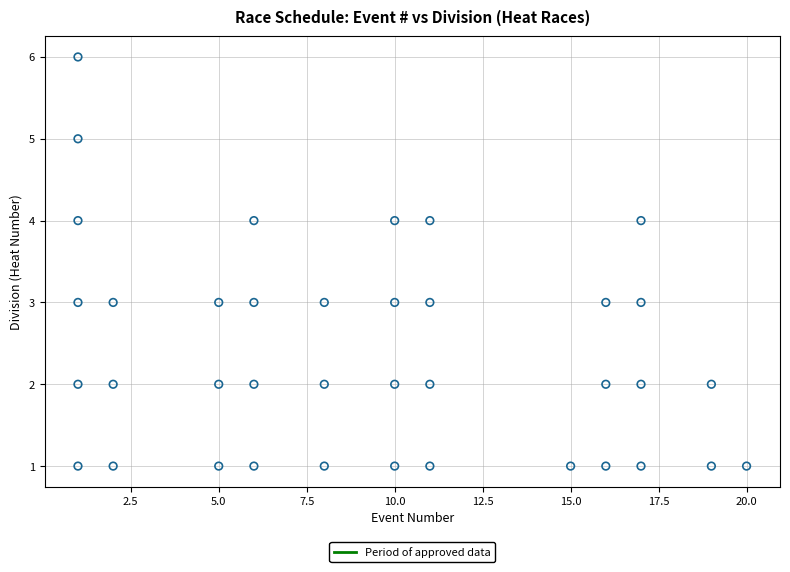

What is the range of X values (max minus min)?

19